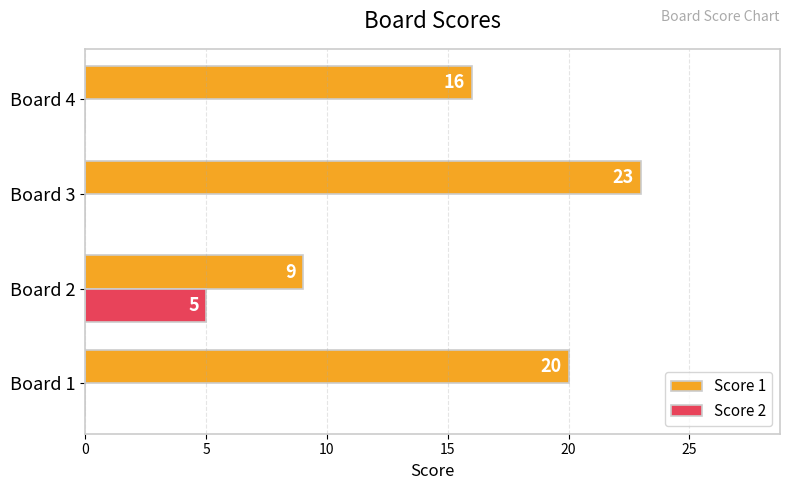

Is it true that Score 2 equals 2 at Board 4?

False